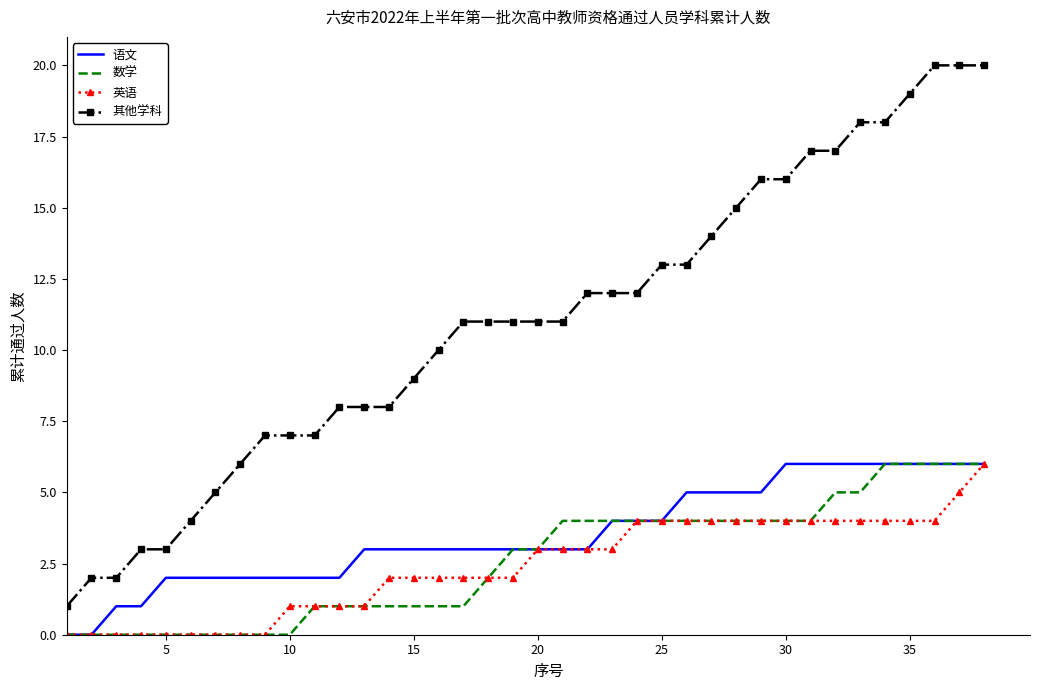

What is the greatest value displayed?

20